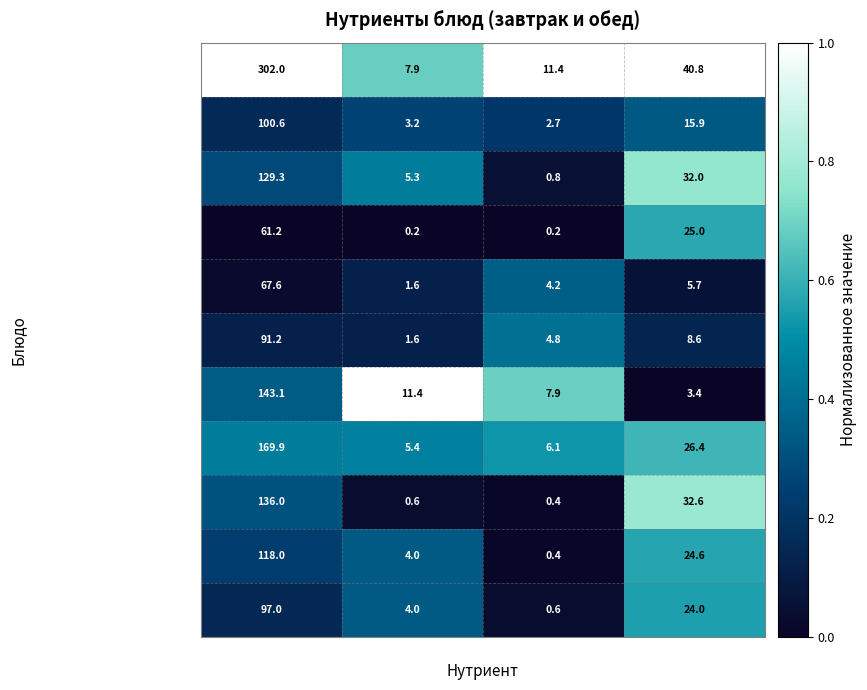

At which category does the chart reach its peak across all series?

Калорийность